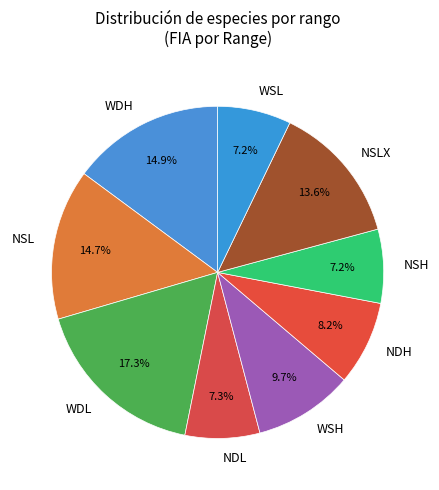

Is the sum of NSL and NSLX greater than half?

No